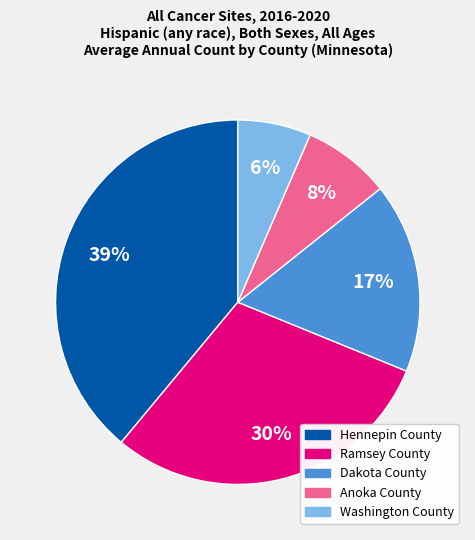

Is Anoka County the majority of the pie?

No